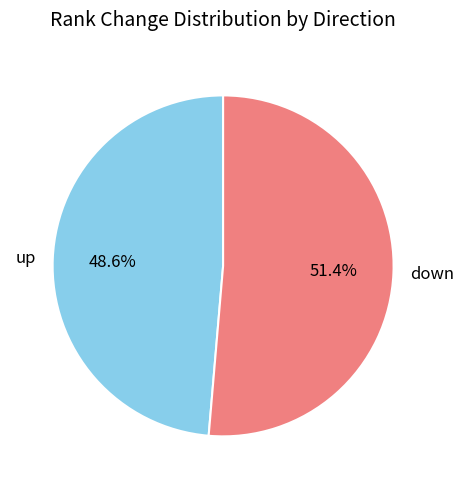

What is the smallest slice in the pie chart?

up